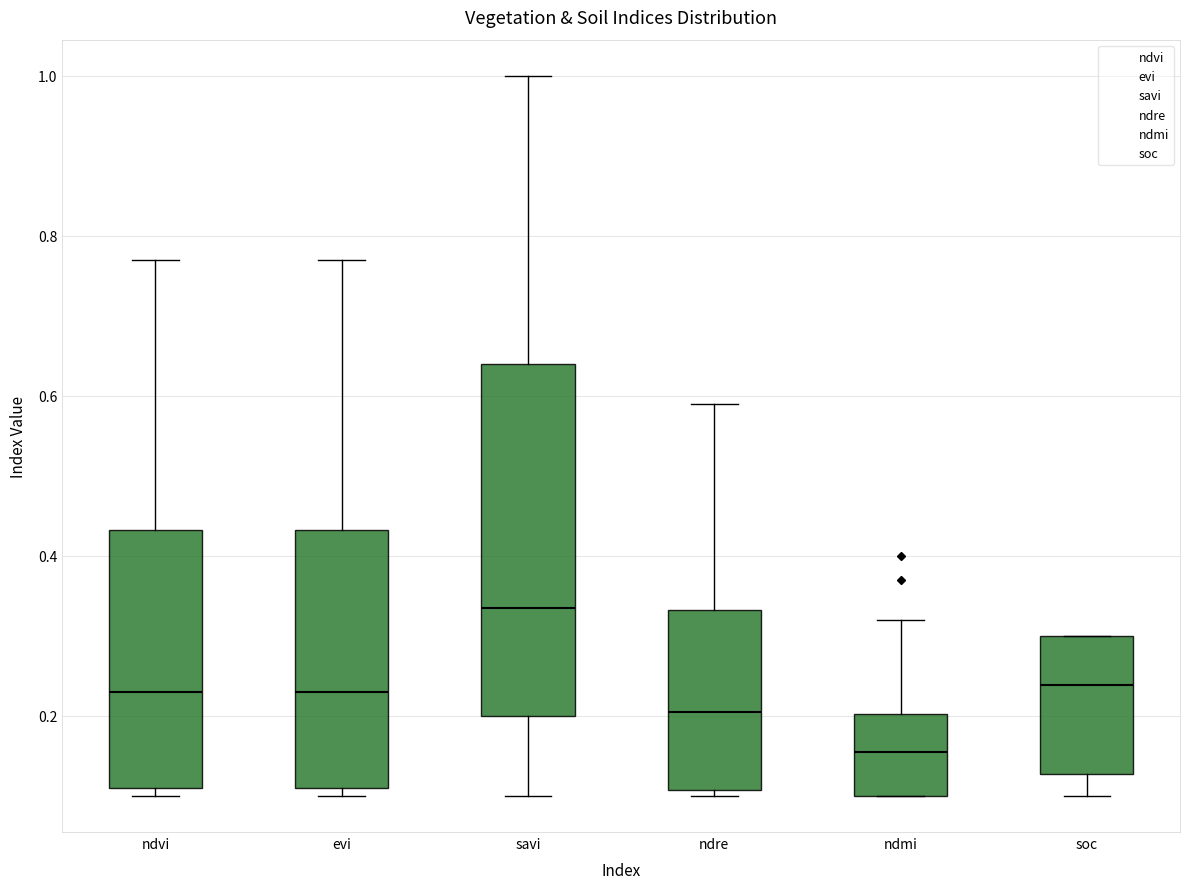

Reading left to right, transcribe this box plot: for each box, give where its median line is, the range the box spans, and where its two whiskers end, as read against the y-axis. The values are not printed on the chart, so give them approximately, as read against the axis.

ndvi: median 0.24, box 0.12 to 0.44, whiskers 0.10 to 0.78
evi: median 0.24, box 0.12 to 0.44, whiskers 0.10 to 0.78
savi: median 0.34, box 0.20 to 0.64, whiskers 0.10 to 1.00
ndre: median 0.20, box 0.10 to 0.34, whiskers 0.10 (just below the box's lower edge) to 0.60
ndmi: median 0.16, box 0.10 to 0.20, whiskers 0.10 to 0.32
soc: median 0.24, box 0.12 to 0.30, whiskers 0.10 to 0.30